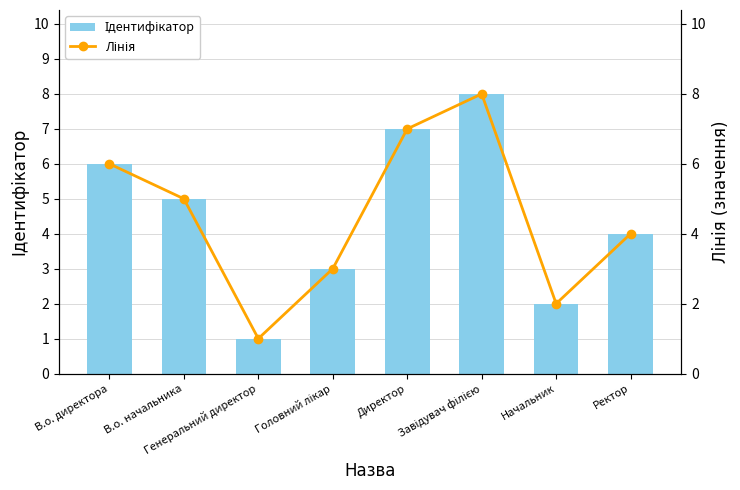

What is the minimum value for Ідентифікатор?

1